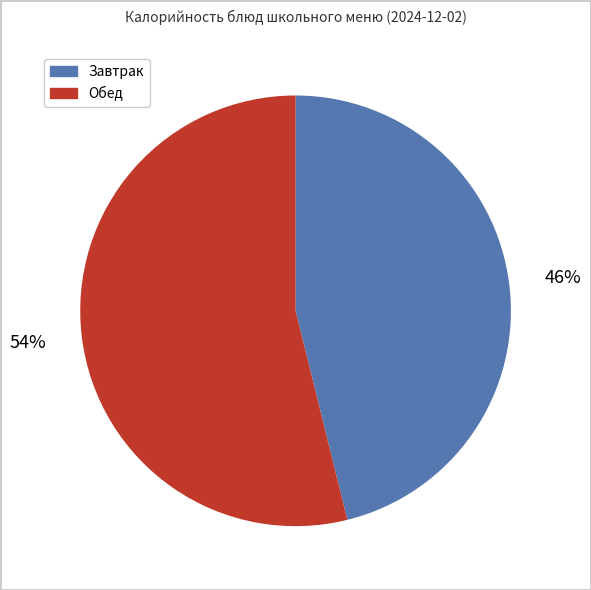

To the nearest percent, what is the difference between the largest and smallest slice percentages?

8%